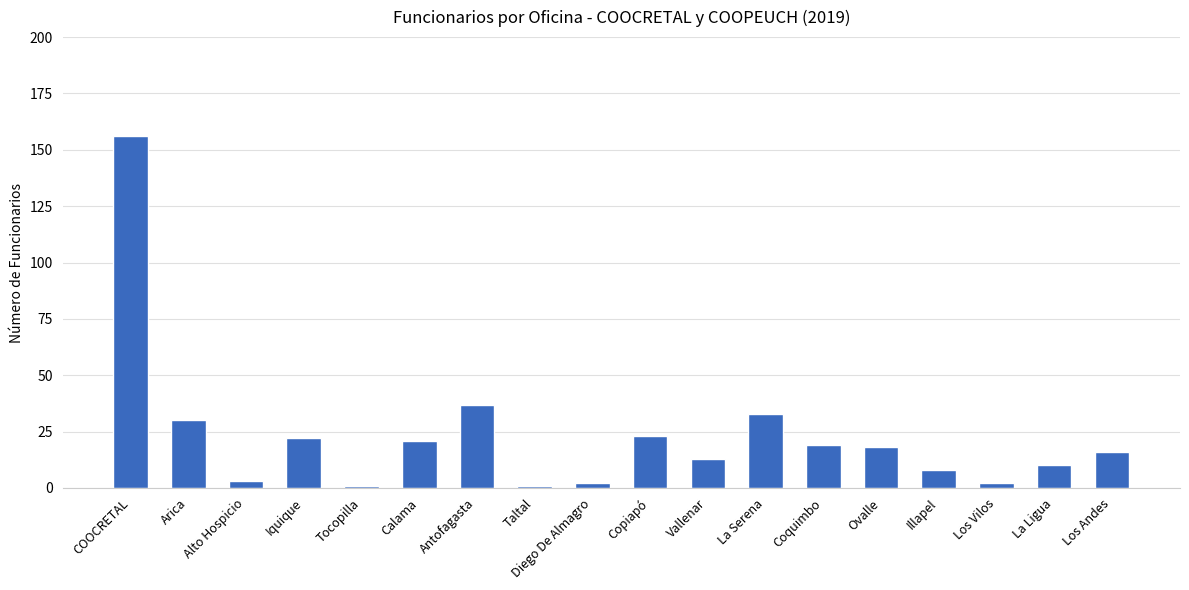

Approximately how many times larger is the value at Coquimbo compared to Ovalle?

1.1